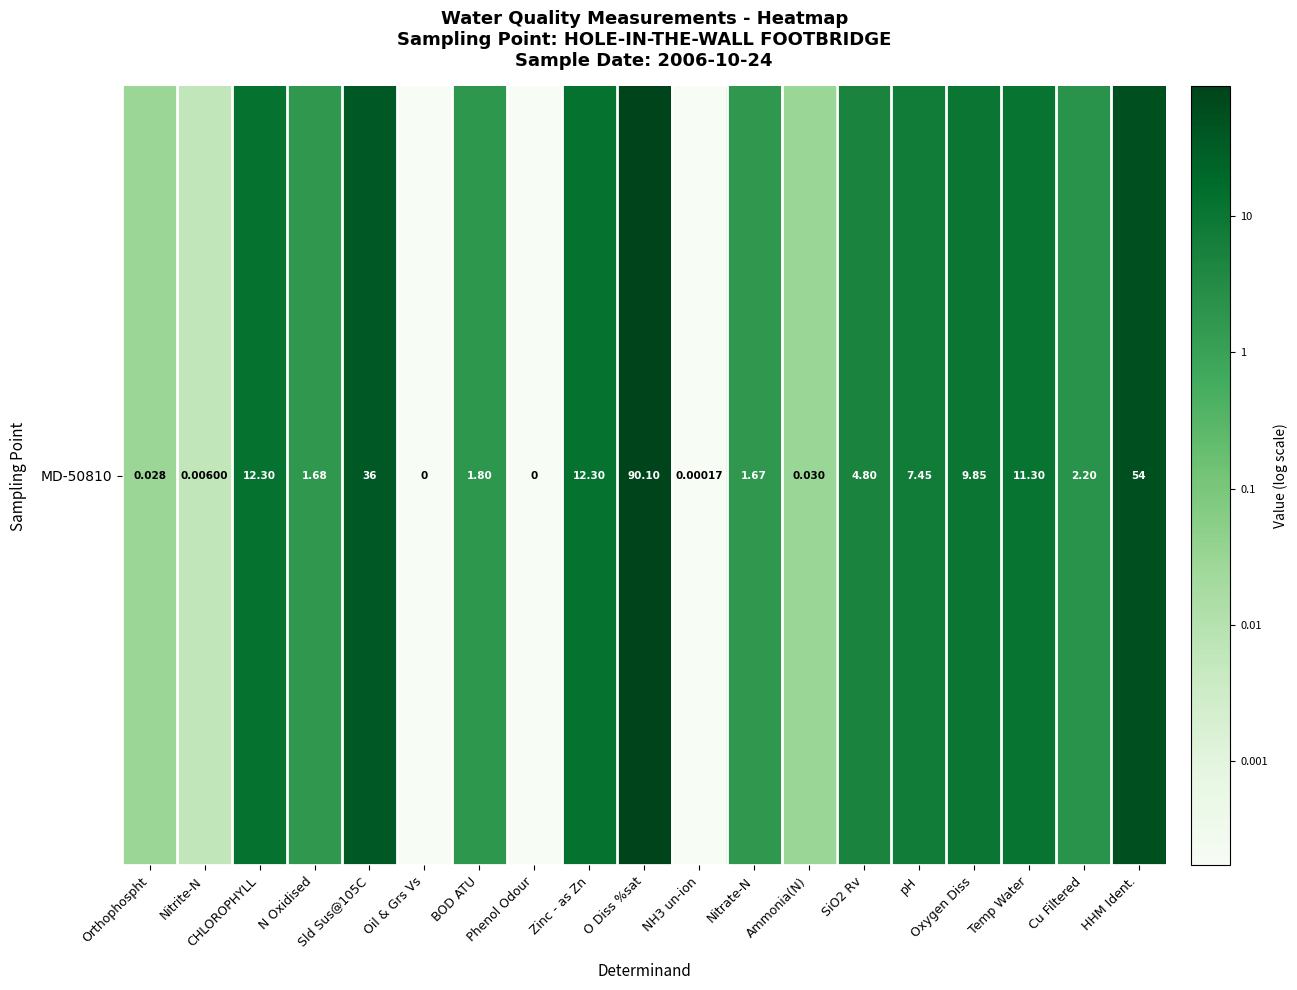

Rank the categories by value from lowest to highest.

Oil & Grs Vs, Phenol Odour, NH3 un-ion, Nitrite-N, Orthophospht, Ammonia(N), Nitrate-N, N Oxidised, BOD ATU, Cu Filtered, SiO2 Rv, pH, Oxygen Diss, Temp Water, CHLOROPHYLL, Zinc - as Zn, Sld Sus@105C, HHM Ident., O Diss %sat